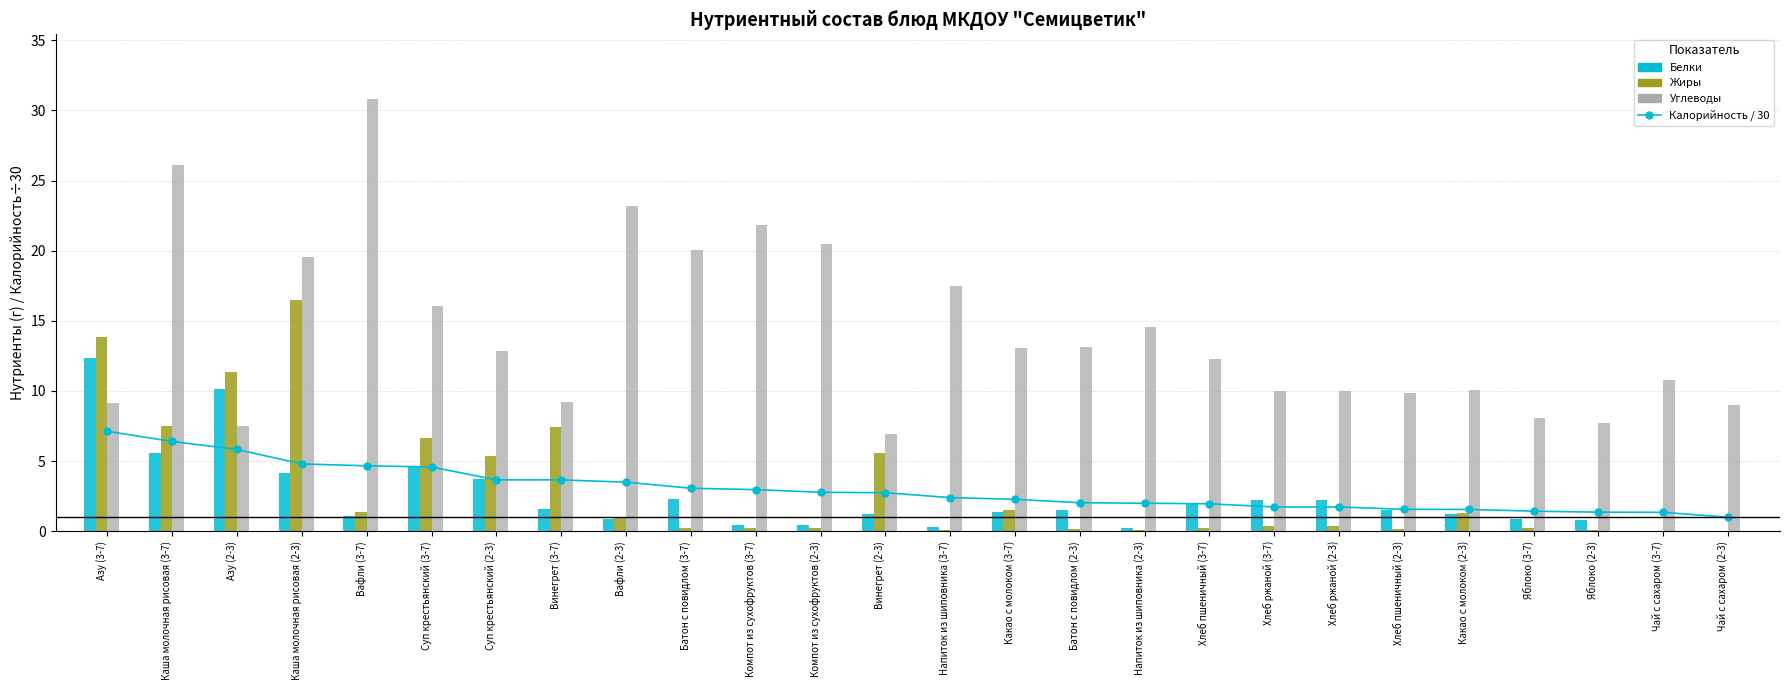

Which series has the largest range (max minus min)?

Углеводы